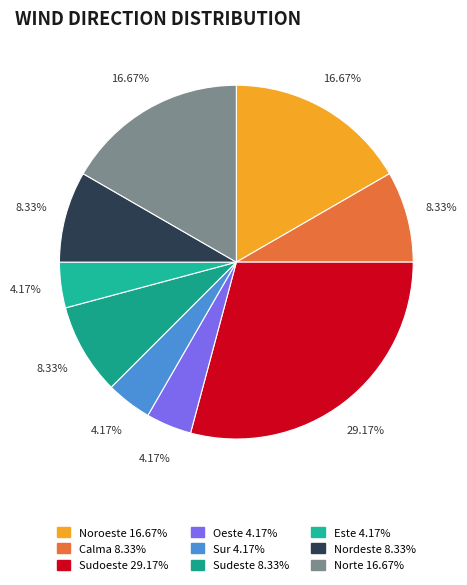

Between Calma and Este, which is larger?

Calma